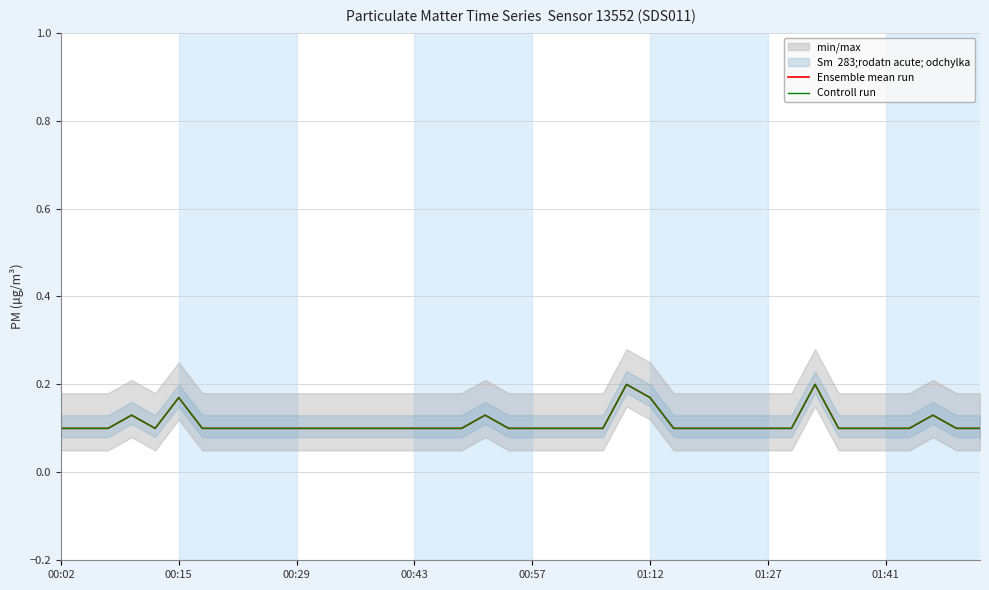

The value of Ensemble mean run at 12 is 0.2. True or false?

False